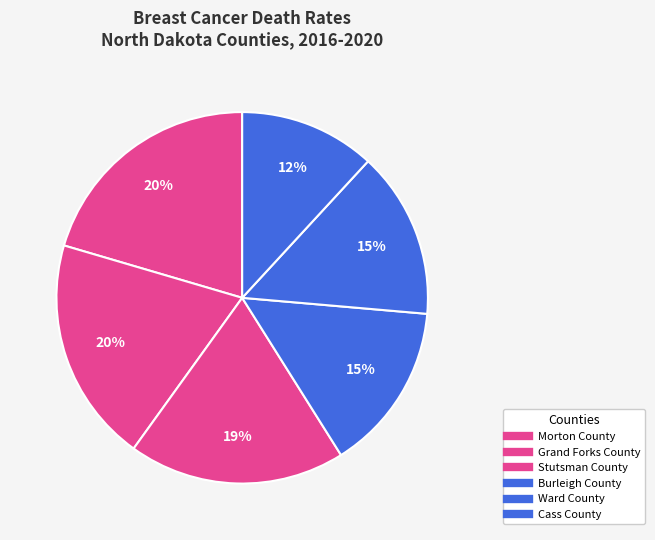

Count the number of slices in the pie.

6